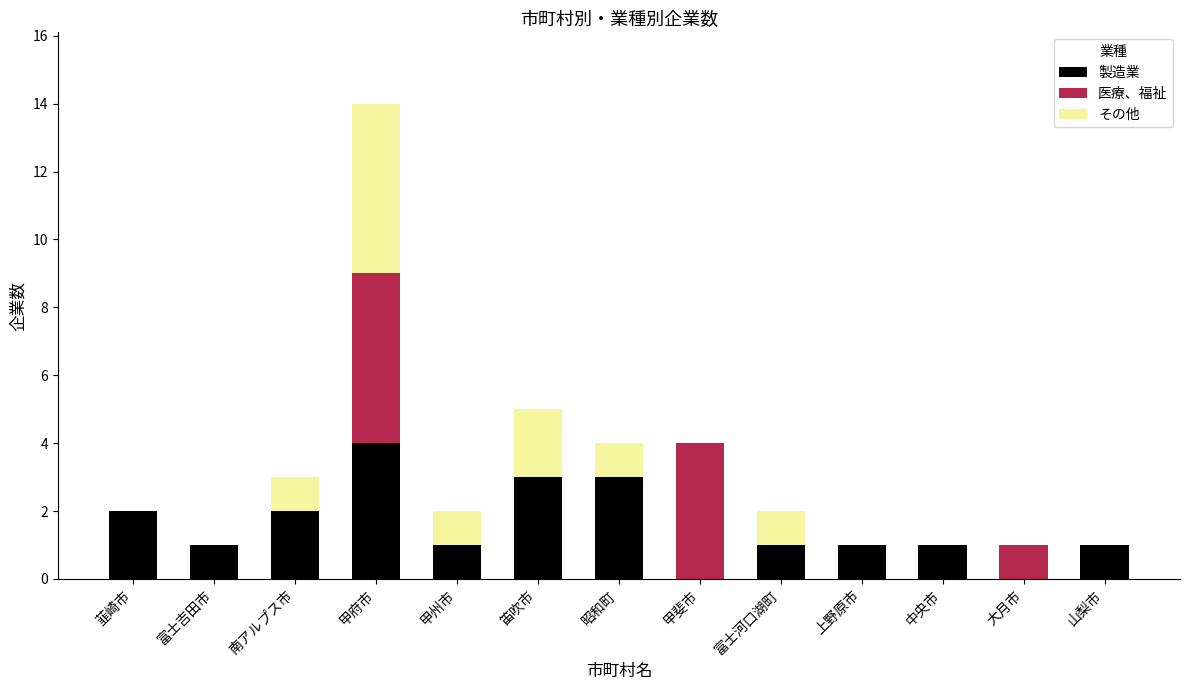

Are the bars grouped side by side (vs. stacked)?

No